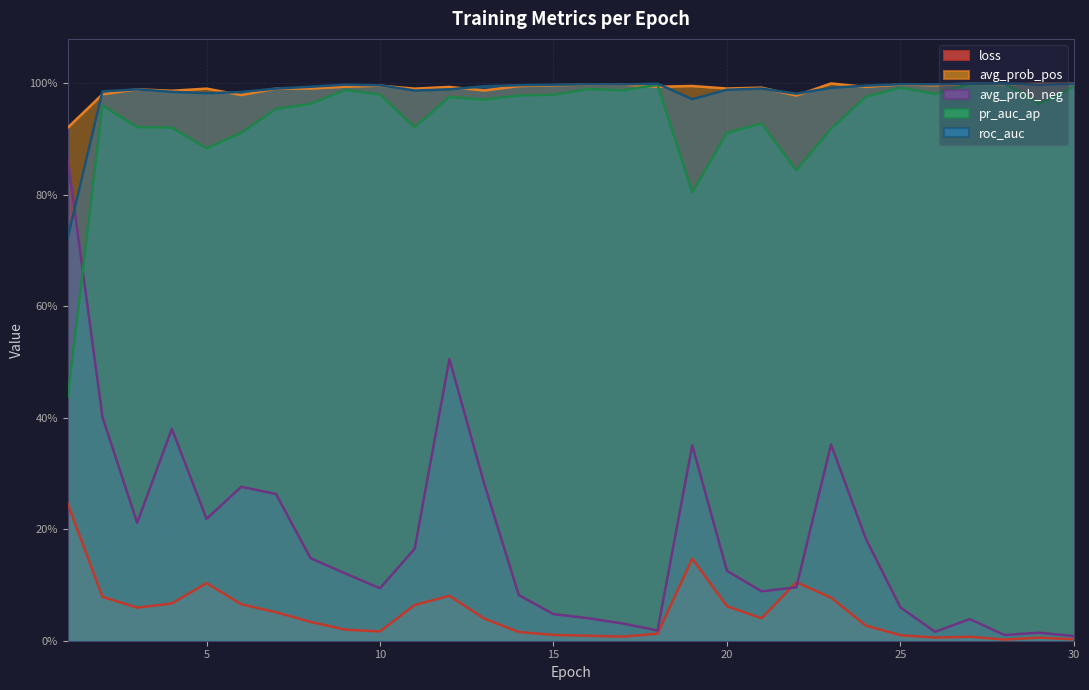

What is the difference between the maximum and second lowest values in the loss series?

0.2